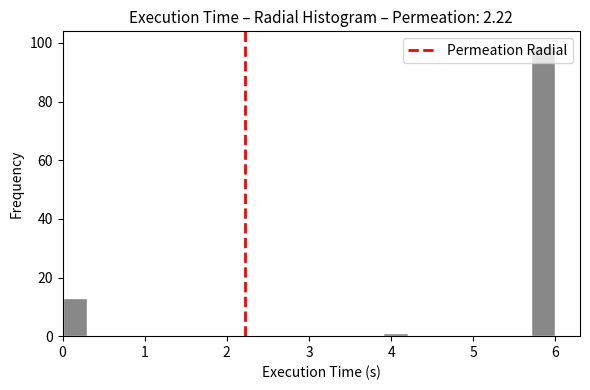

Read against the x-axis, roughly where is the centre of the tallest bar?

5.9